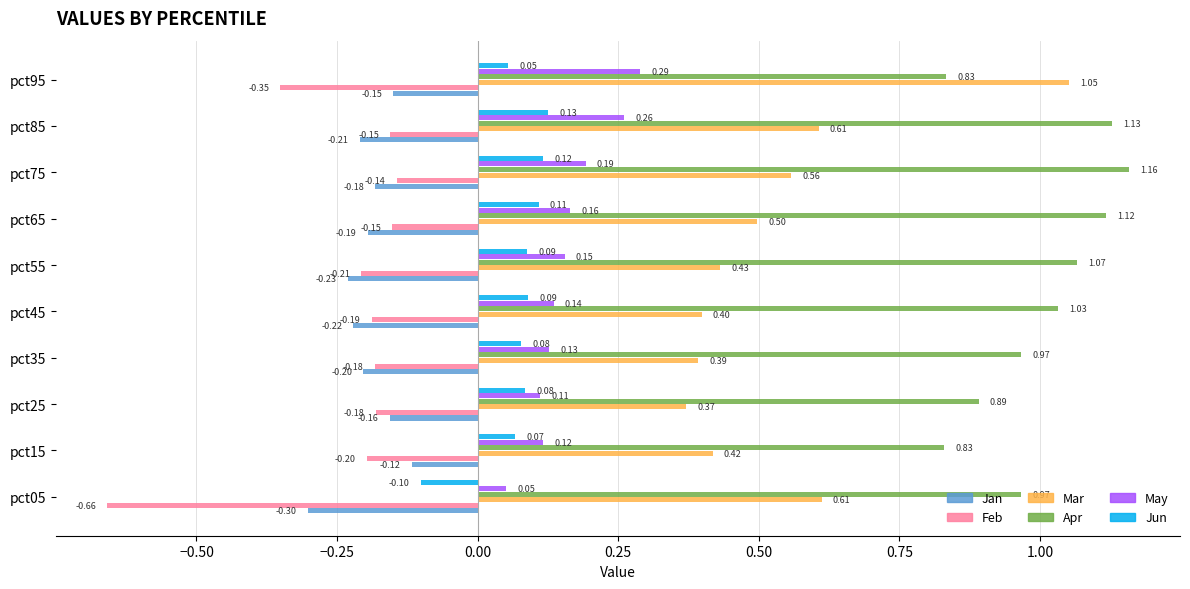

At which category is the sum across all series the highest?

pct85